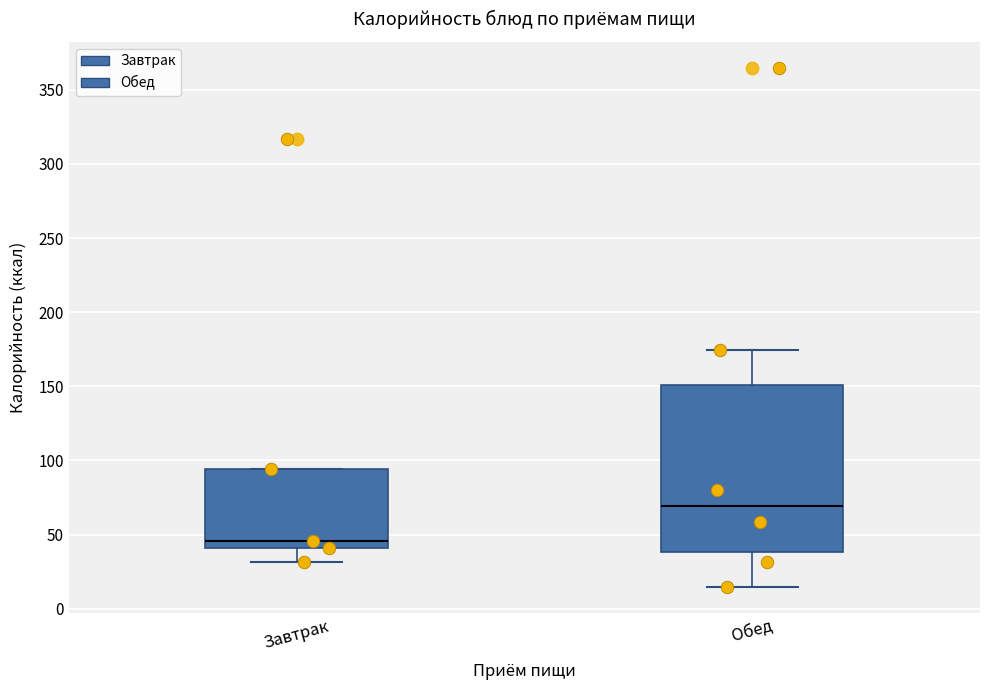

Reading left to right, transcribe this box plot: for each box, give where its median line is, the range the box spans, and where its two whiskers end, as read against the y-axis. The values are not printed on the chart, so give them approximately, as read against the axis.

Завтрак: median 45, box 40 to 95, whiskers 30 to 95
Обед: median 70, box 40 to 150, whiskers 15 to 175